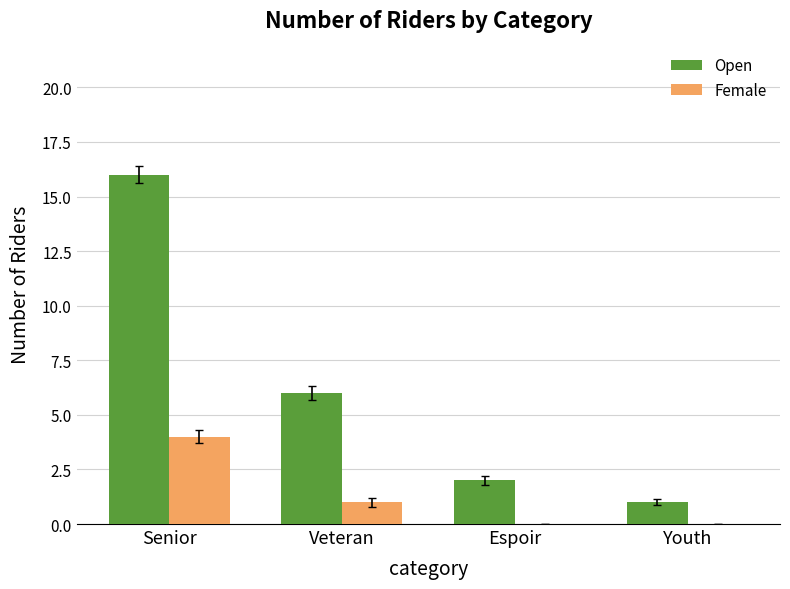

How many categories are shown in the chart?

4